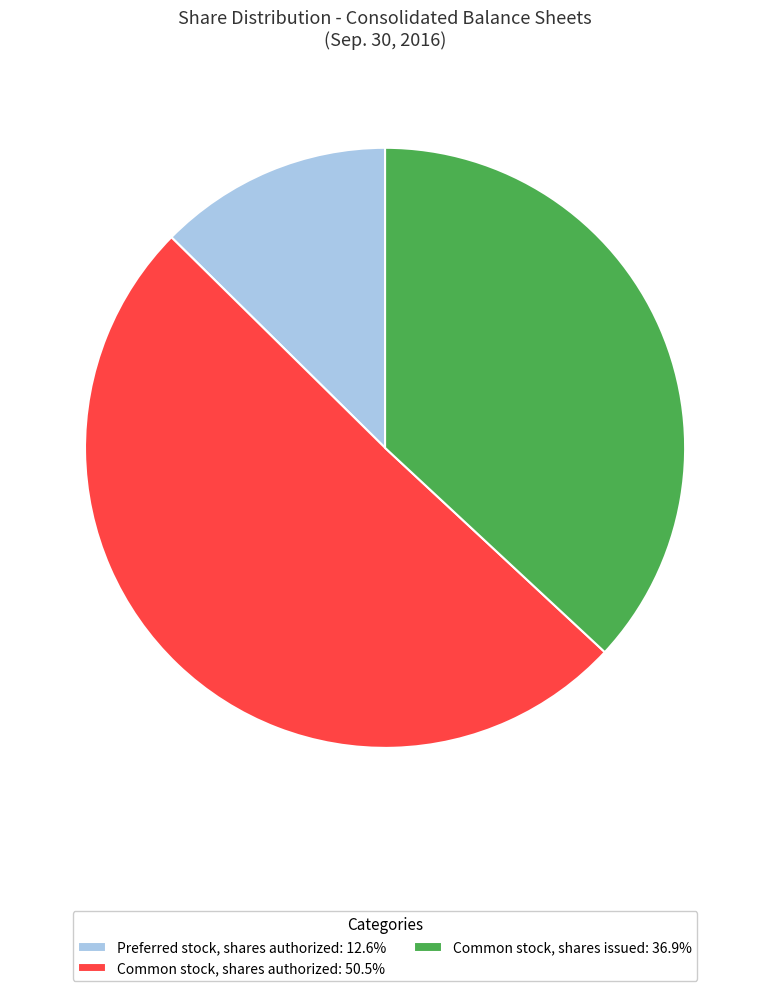

Combined, do Preferred stock, shares authorized: 12.6% and Common stock, shares authorized: 50.5% account for over 50%?

Yes